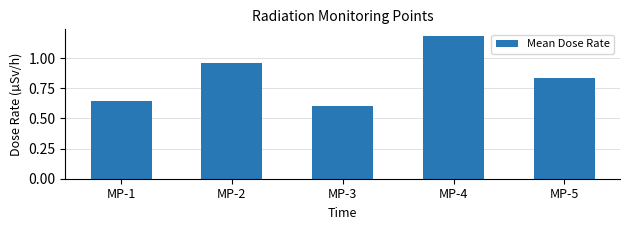

Where is the data nearest to the value 0?

MP-3